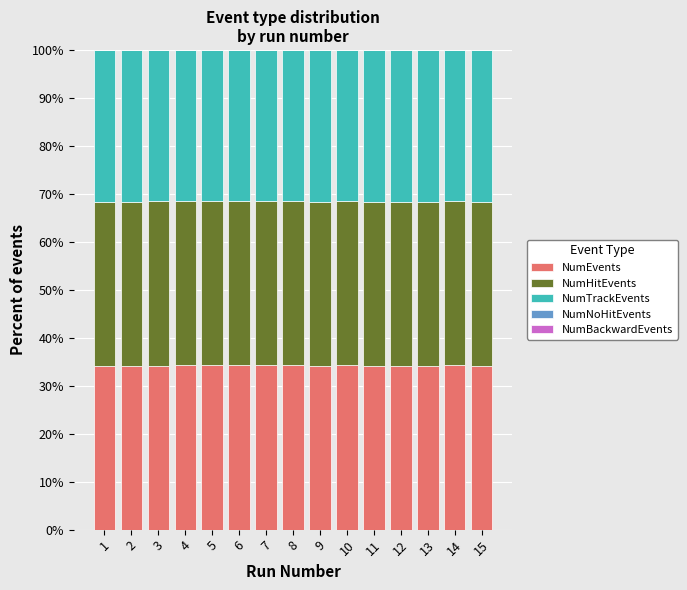

Count the number of categories in the chart.

15